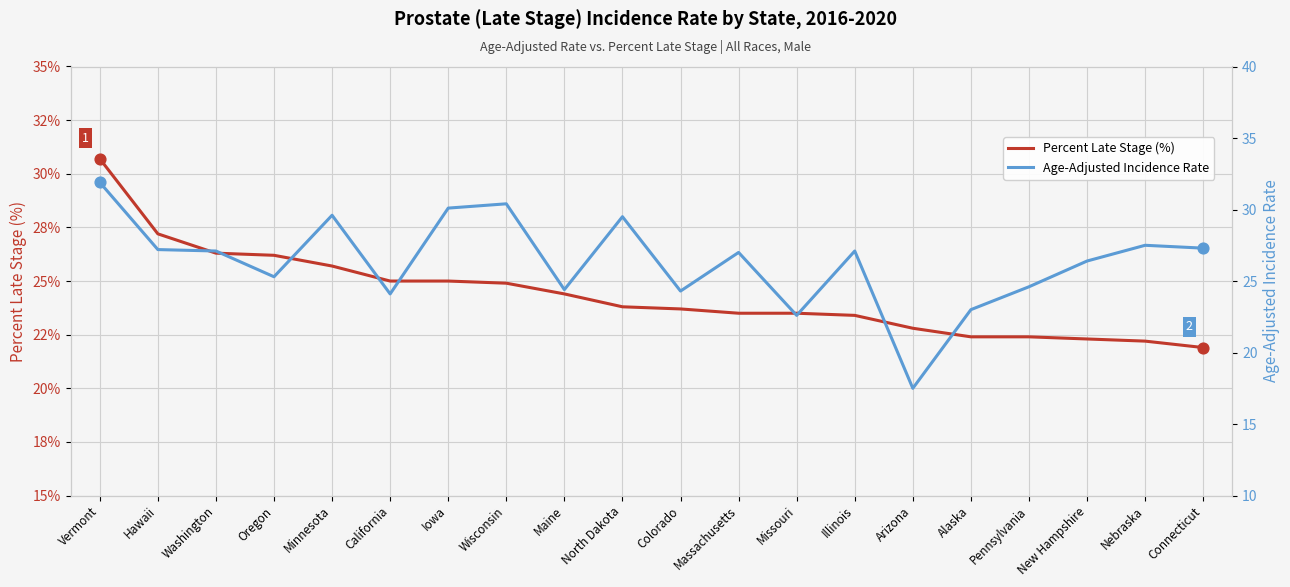

Is the value of Age-Adjusted Incidence Rate at Oregon greater than the value of Percent Late Stage (%) at New Hampshire?

Yes